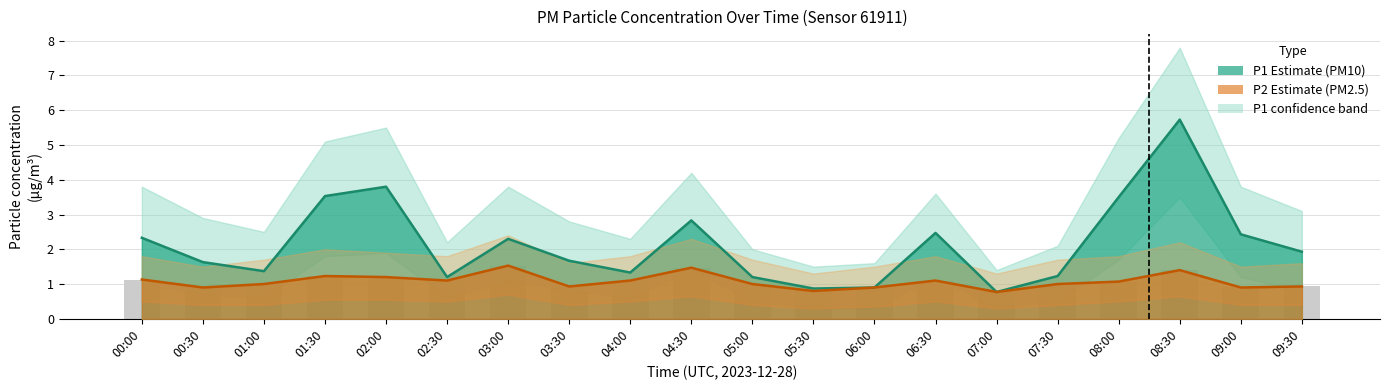

Where is P2_upper nearest to the value 1?

01:00